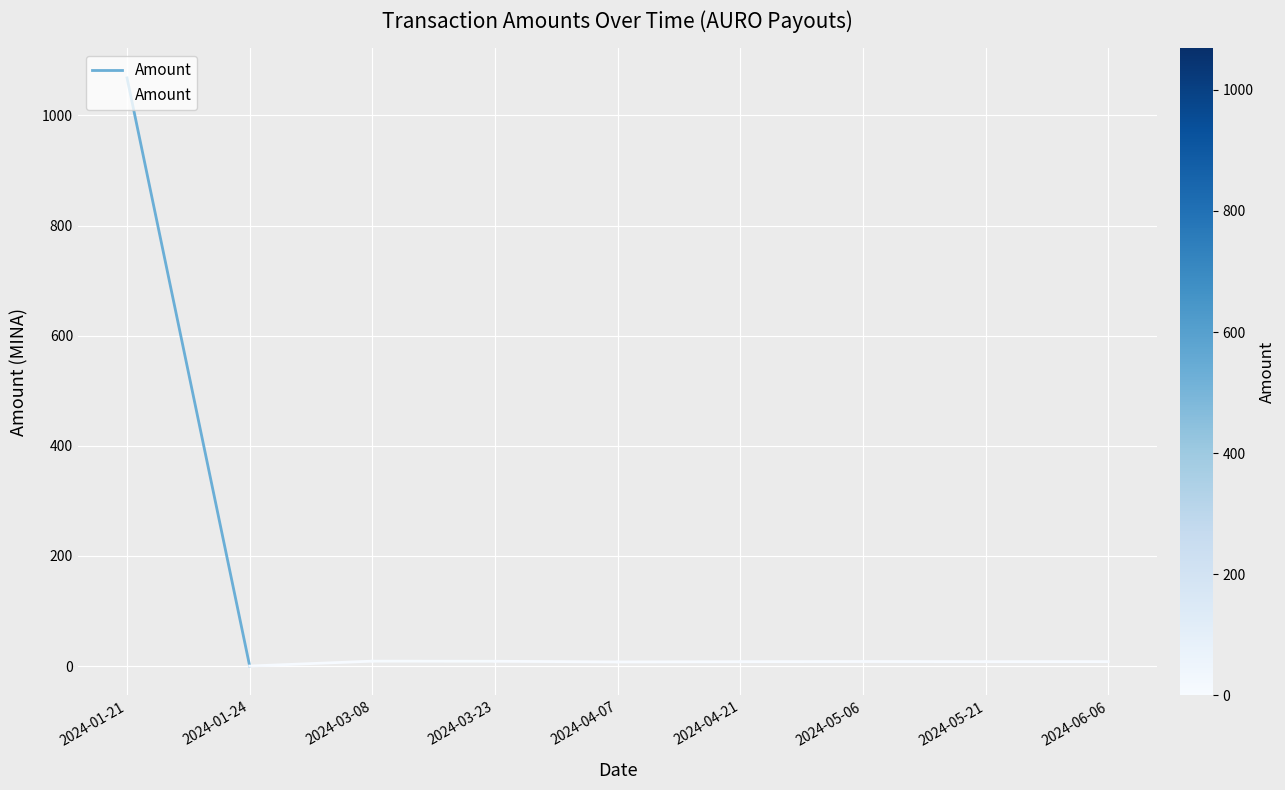

Reading right to left, extract all data points from this chart.

2024-06-06=8.0	2024-05-21=7.9	2024-05-06=8.2	2024-04-21=7.9	2024-04-07=7.4	2024-03-23=8.7	2024-03-08=8.9	2024-01-24=0.0	2024-01-21=1068.1